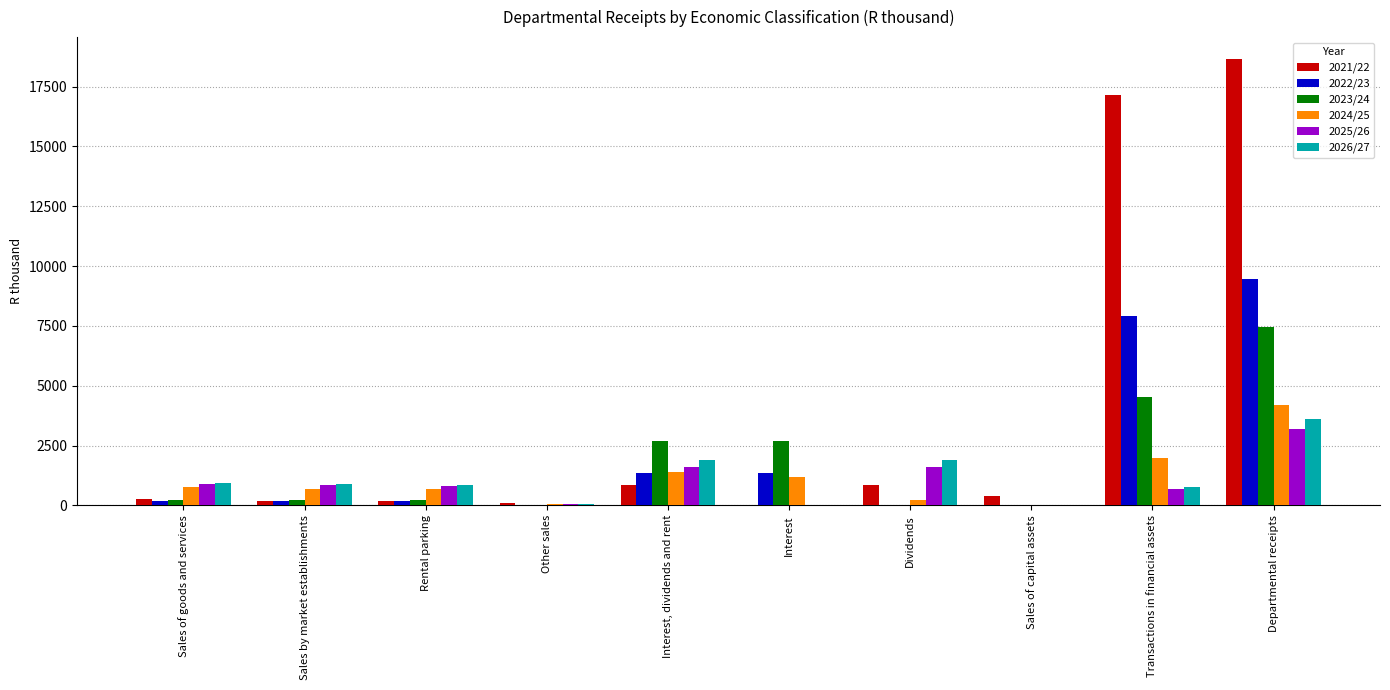

What is the greatest value displayed?

18634